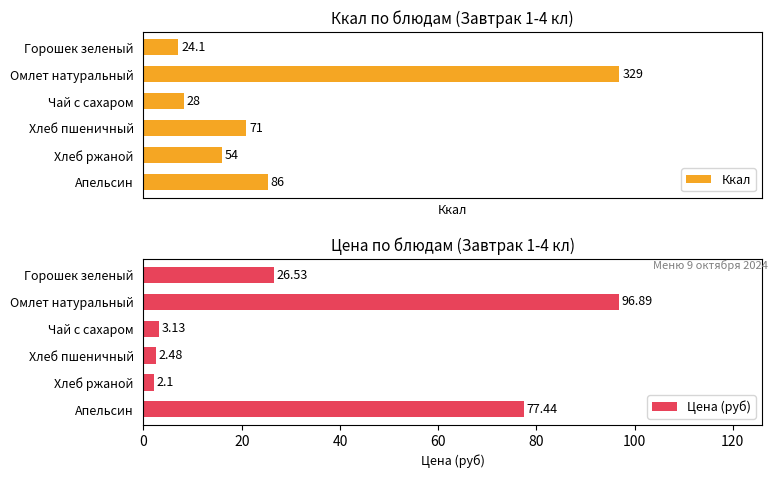

Count the number of categories in the chart.

6